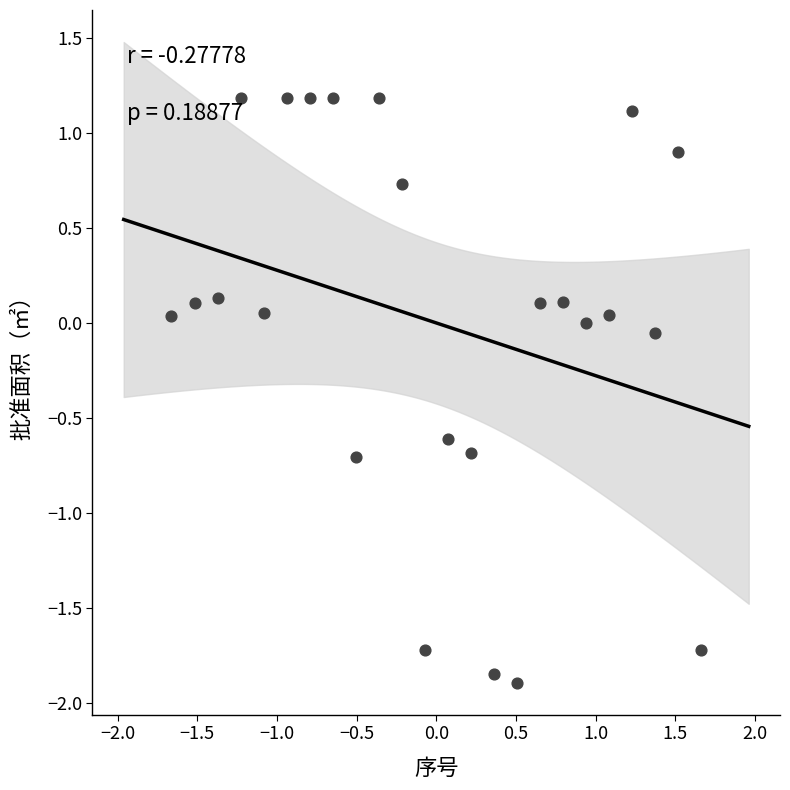

What is the range of X values (max minus min)?

3.3